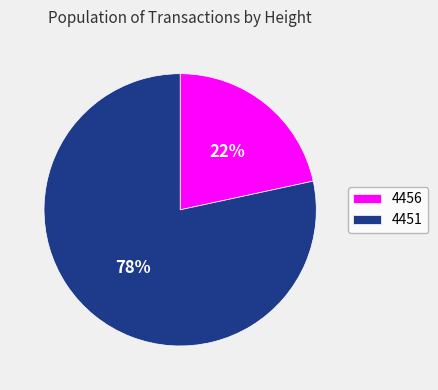

Rank the categories by value from highest to lowest.

4451, 4456